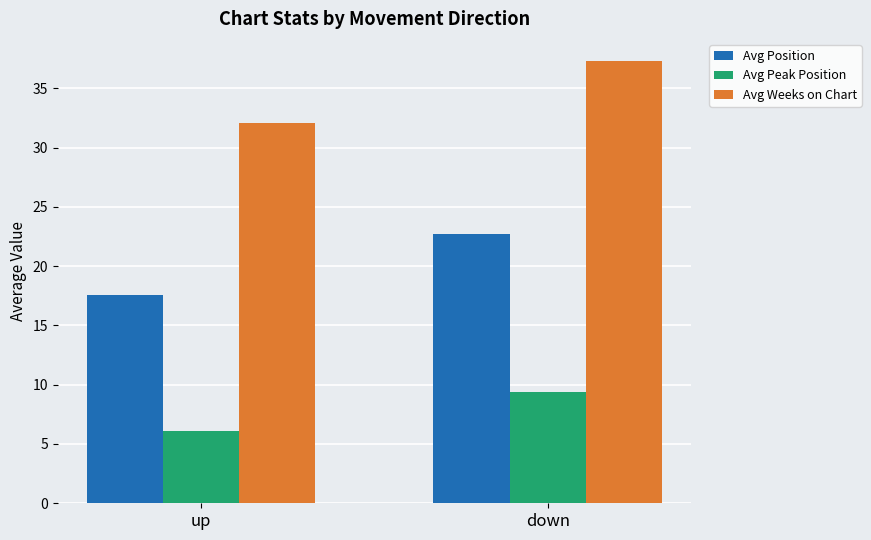

Where does the Avg Peak Position series first go above 9?

down